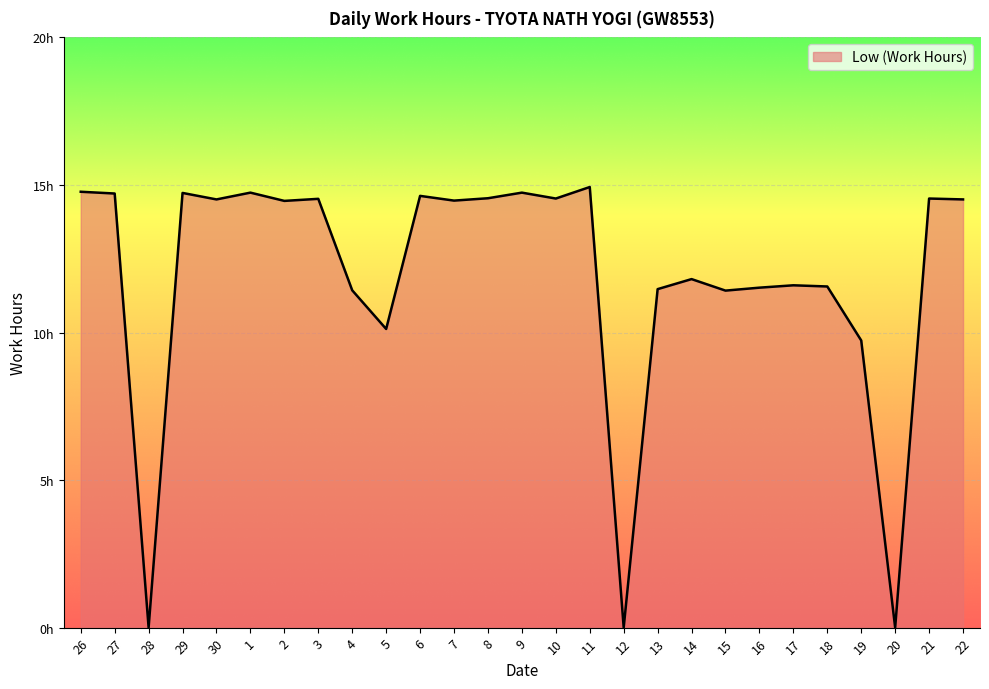

What is the change in value from 3 to 11?

+0.4